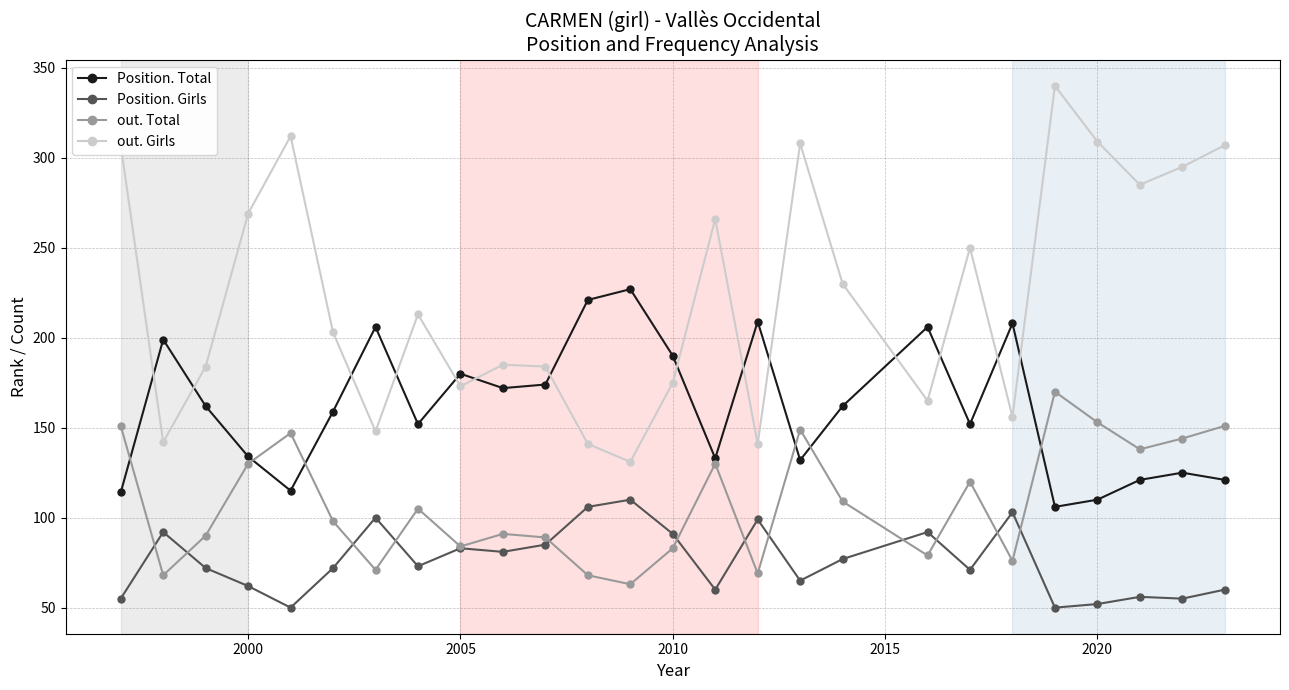

What is the sum of all Position. Total values?

4190